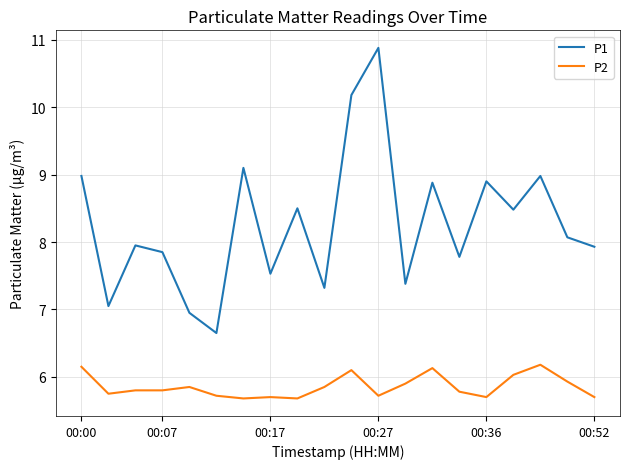

Which series has the largest range (max minus min)?

P1